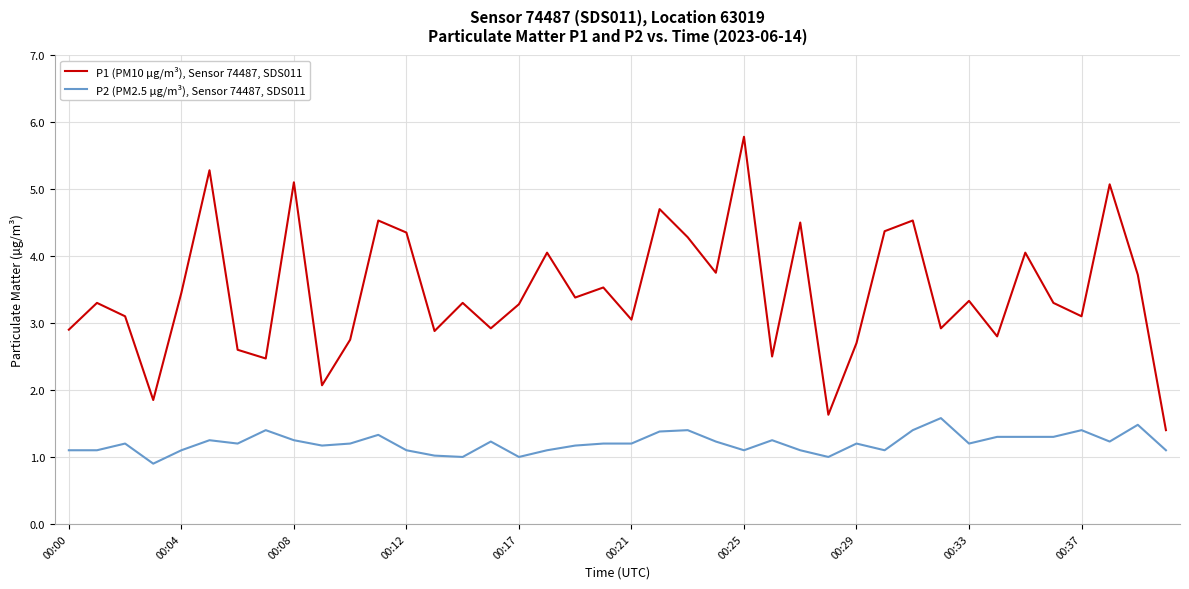

Which series has the largest range (max minus min)?

P1 (PM10 µg/m³), Sensor 74487, SDS011